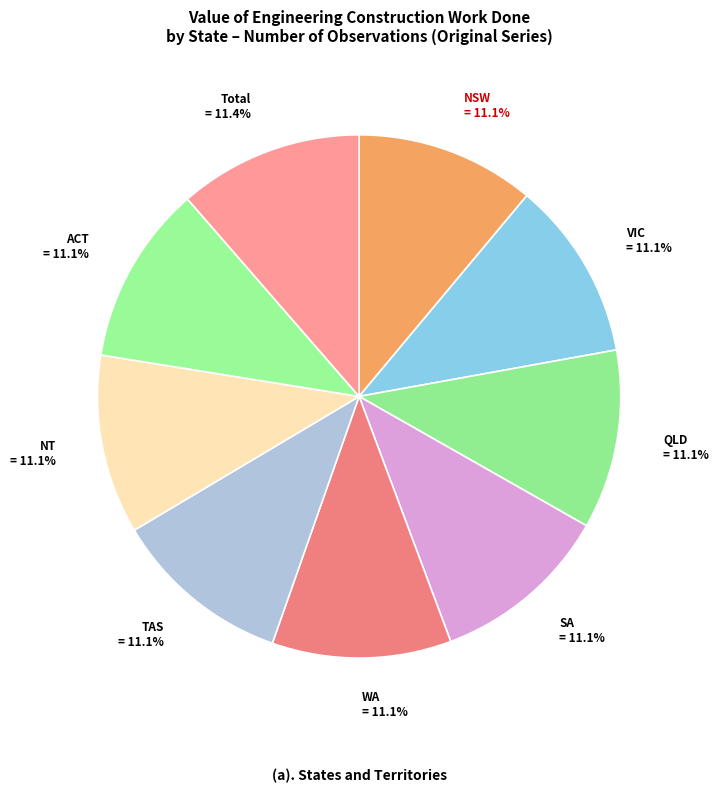

Is there any slice that represents more than half of the pie?

No